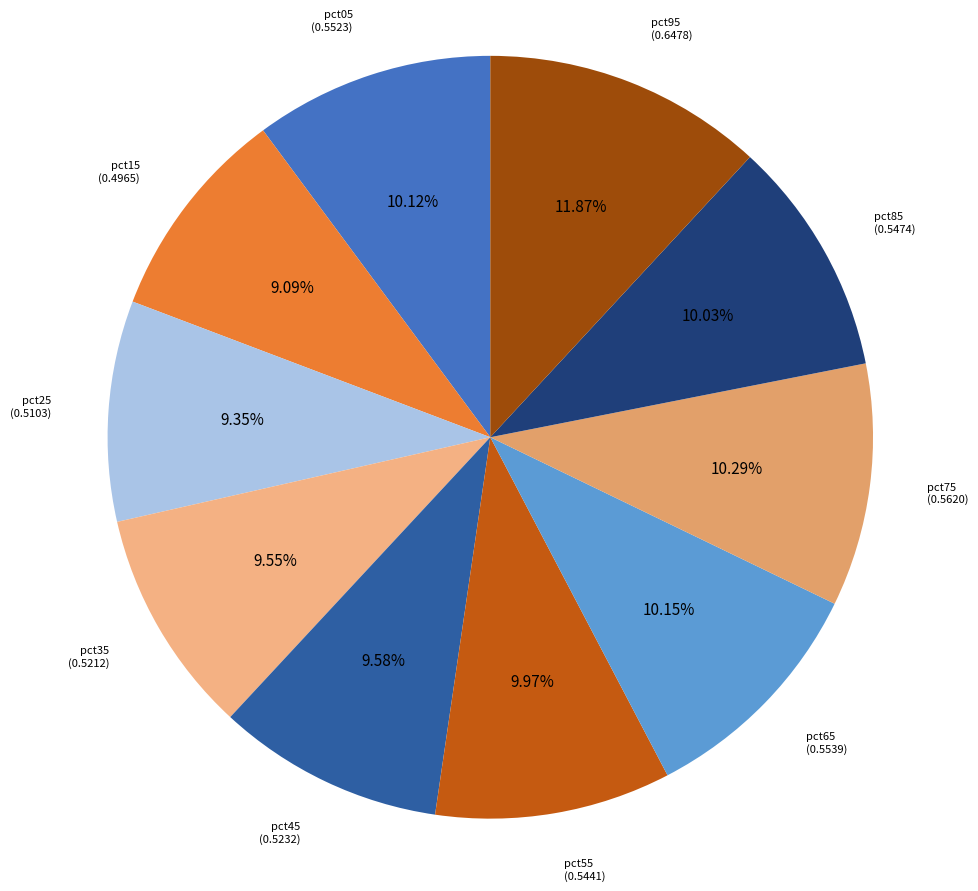

Is there a majority slice in this chart?

No